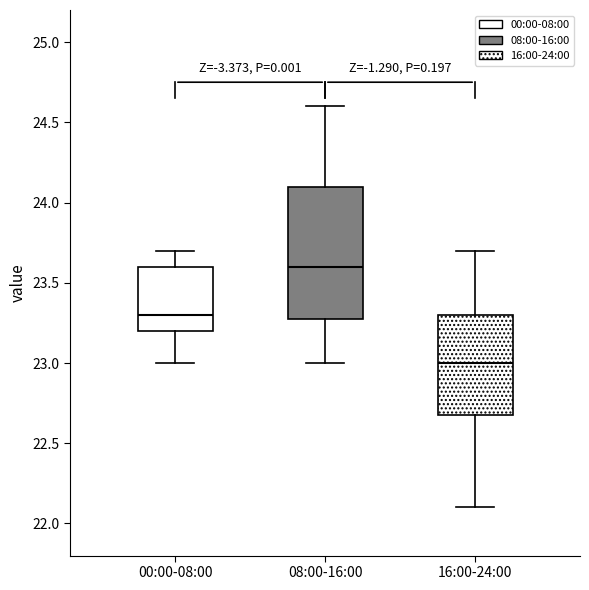

Reading left to right, transcribe this box plot: for each box, give where its median line is, the range the box spans, and where its two whiskers end, as read against the y-axis. The values are not printed on the chart, so give them approximately, as read against the axis.

00:00-08:00: median 23.3, box 23.2 to 23.6, whiskers 23.0 to 23.7
08:00-16:00: median 23.6, box 23.3 to 24.1, whiskers 23.0 to 24.6
16:00-24:00: median 23.0, box 22.7 to 23.3, whiskers 22.1 to 23.7